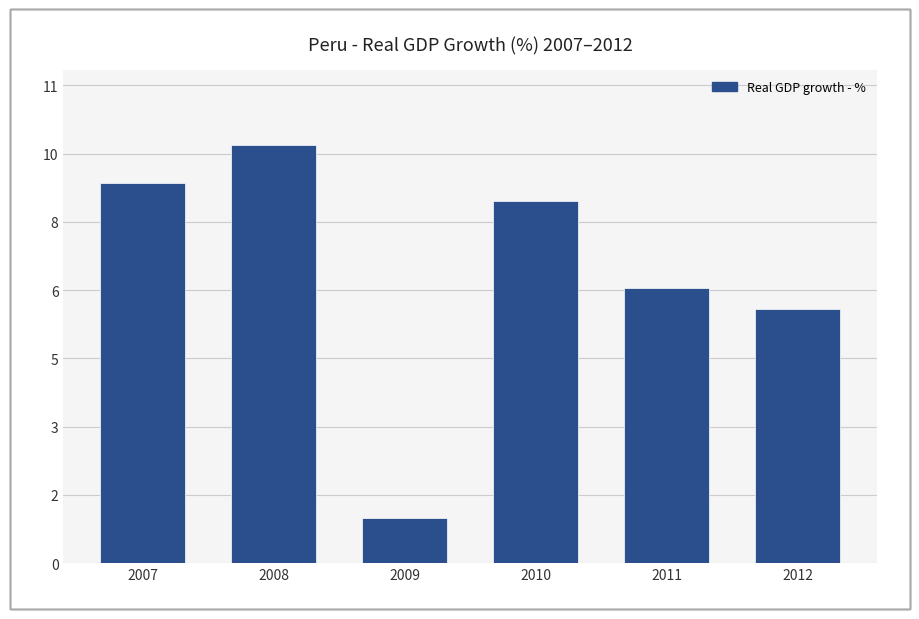

Where is the data nearest to the value 5?

2012